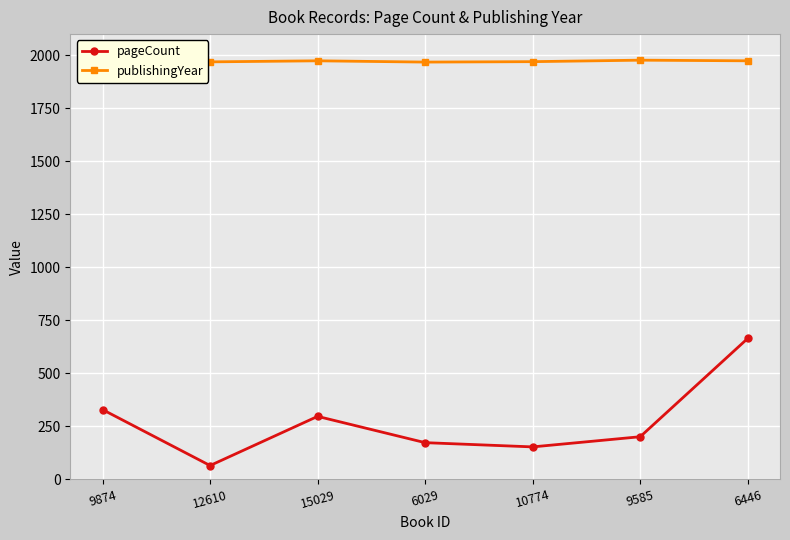

What is the difference between the publishingYear values at 6446 and 9874?

5